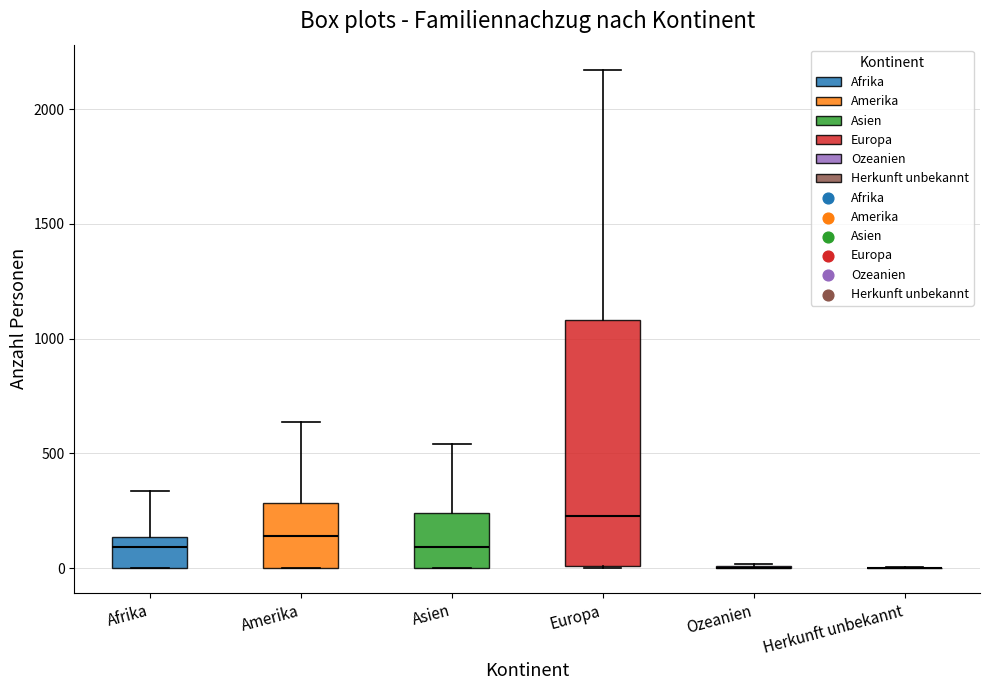

Reading left to right, transcribe this box plot: for each box, give where its median line is, the range the box spans, and where its two whiskers end, as read against the y-axis. The values are not printed on the chart, so give them approximately, as read against the axis.

Afrika: median 100, box 0 to 150, whiskers 0 to 350
Amerika: median 150, box 0 to 300, whiskers 0 to 650
Asien: median 100, box 0 to 250, whiskers 0 to 550
Europa: median 250, box 0 to 1100, whiskers 0 to 2150
Ozeanien: box collapsed to a line at 0, whiskers 0 to 0
Herkunft unbekannt: box collapsed to a line at 0, whiskers 0 to 0